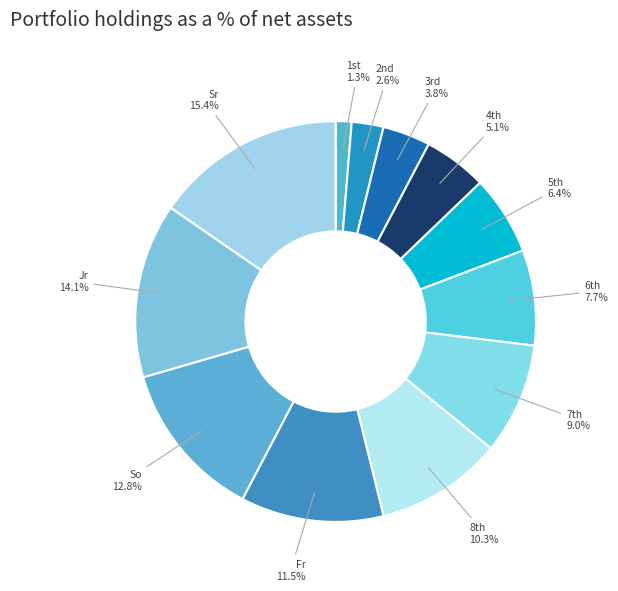

Which slice is the smallest?

1st